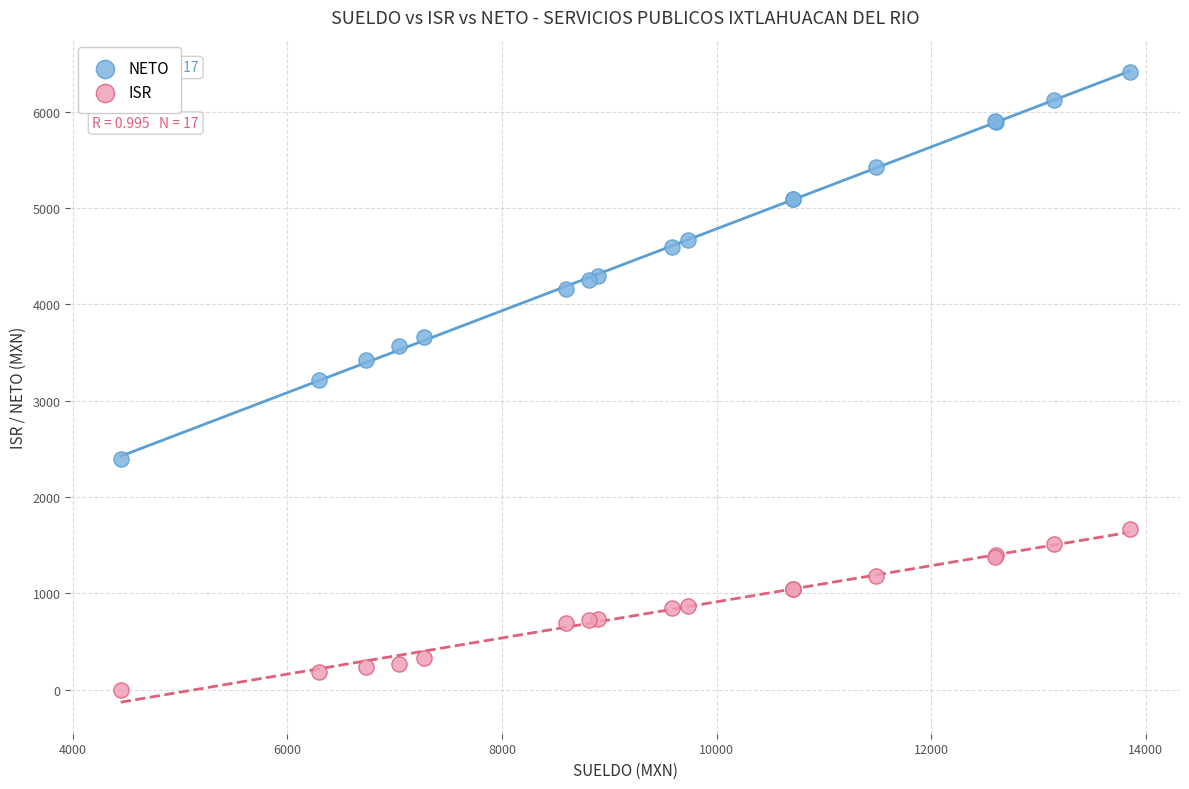

Which series reaches the minimum Y coordinate?

ISR